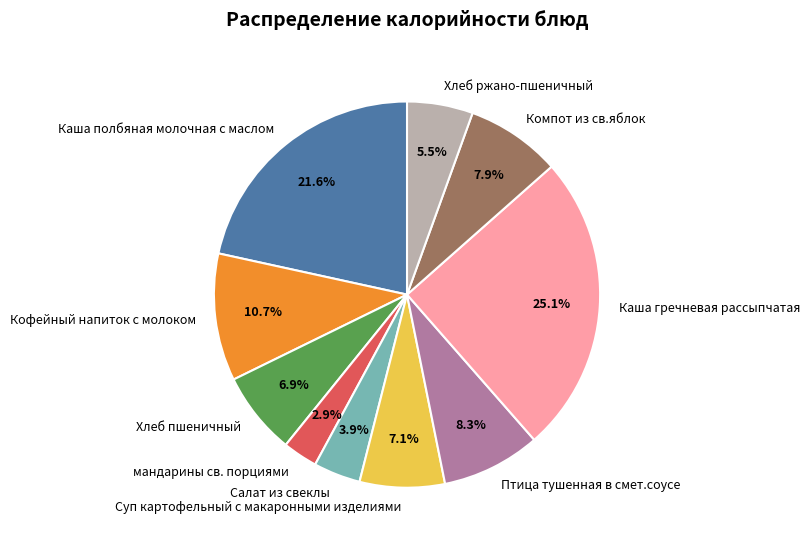

To the nearest percent, what is the combined percentage of мандарины св. порциями and Кофейный напиток с молоком?

14%